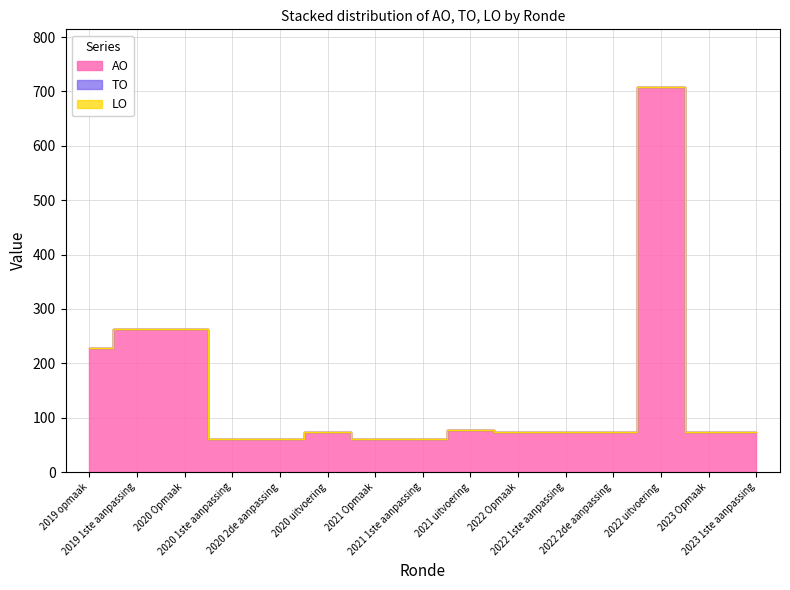

Is the value of LO at 2023 Opmaak greater than the value of AO at 2020 1ste aanpassing?

No